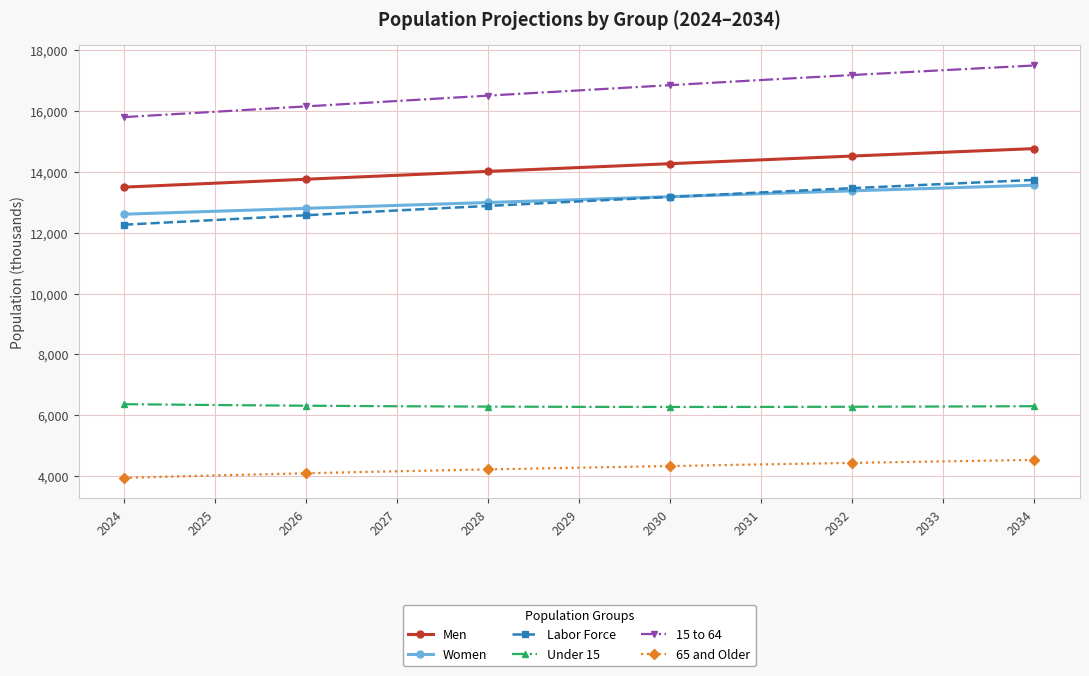

What is the value of the Labor Force point at the 2nd from the left?

12422